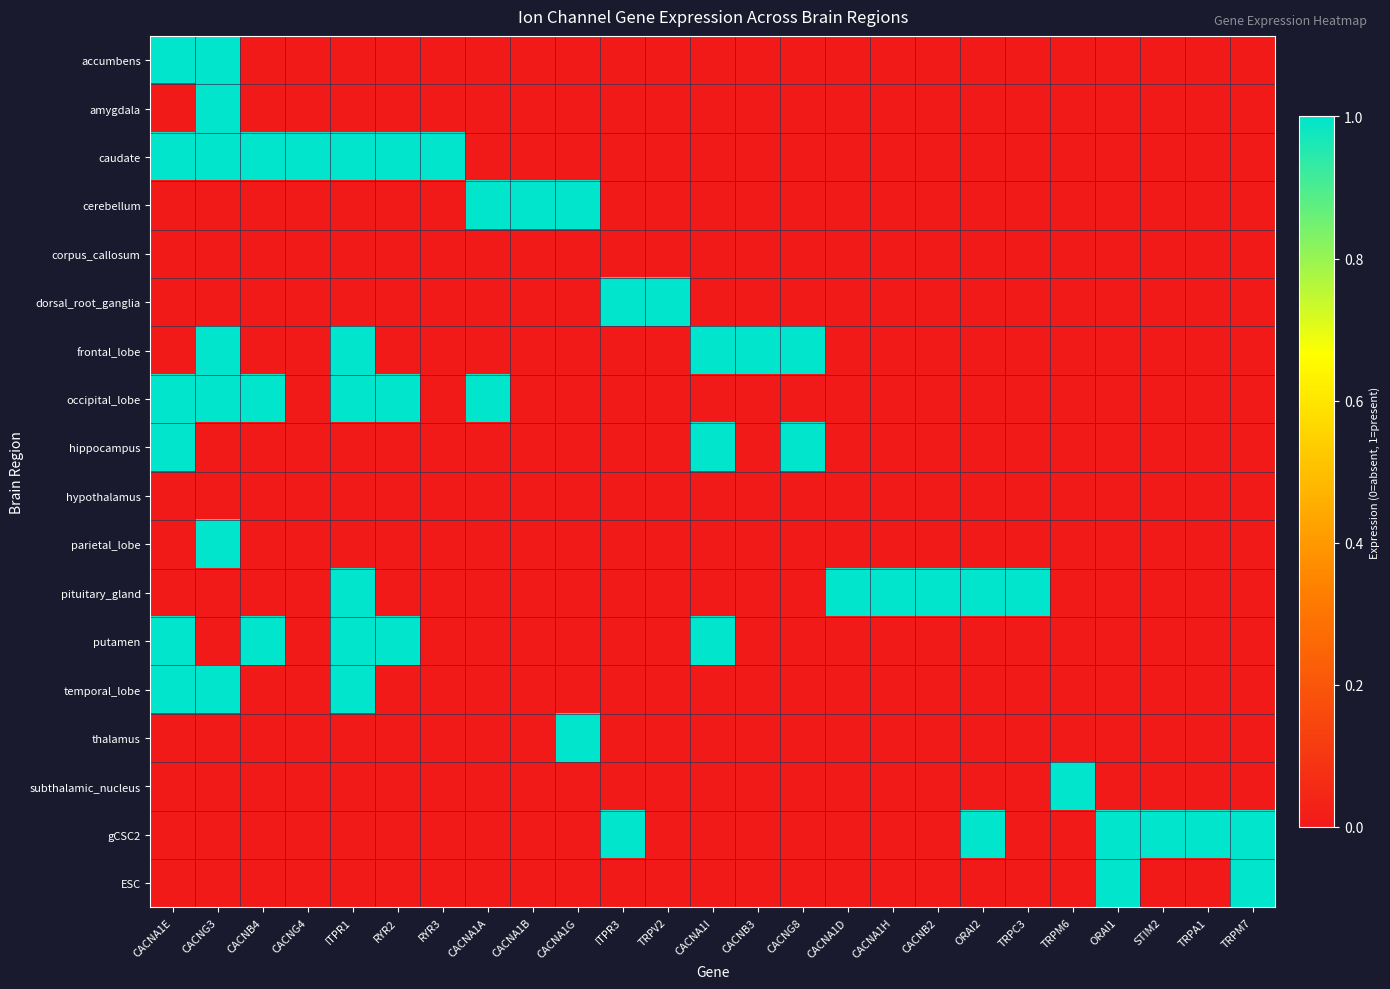

At RYR3, list the series in order from largest to smallest.

caudate, accumbens, amygdala, cerebellum, corpus_callosum, dorsal_root_ganglia, frontal_lobe, occipital_lobe, hippocampus, hypothalamus, parietal_lobe, pituitary_gland, putamen, temporal_lobe, thalamus, subthalamic_nucleus, gCSC2, ESC